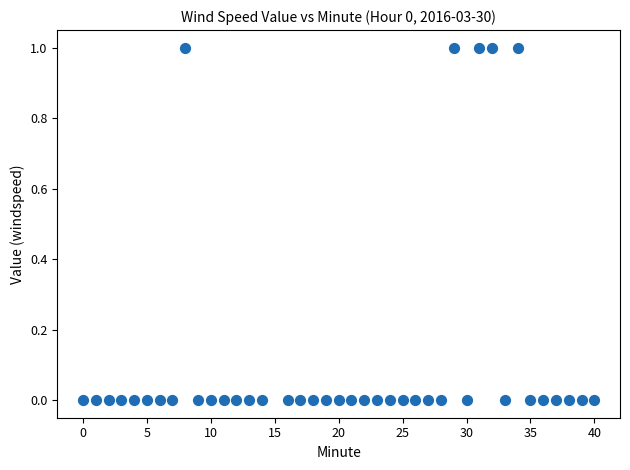

What is the range of X values (max minus min)?

40